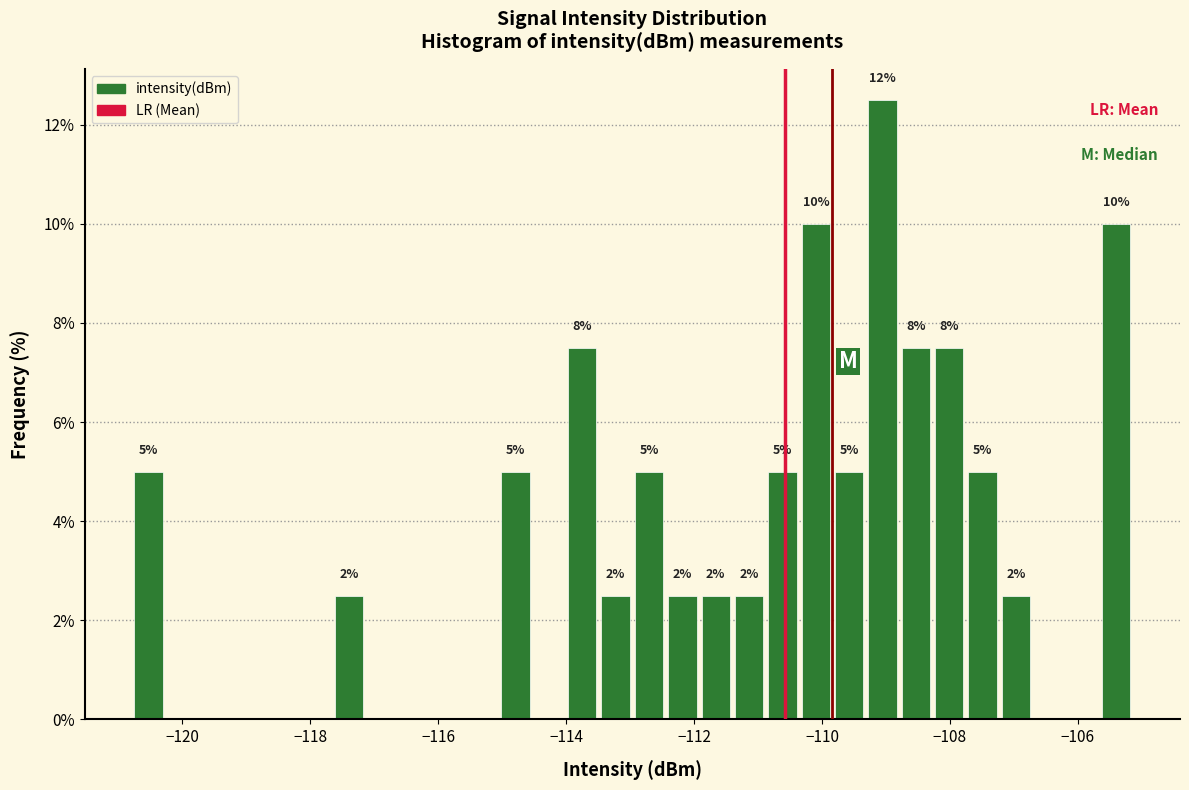

Around what value on the x-axis is the tallest bar? Give the approximate position of its centre, as read against the axis.

-109.0